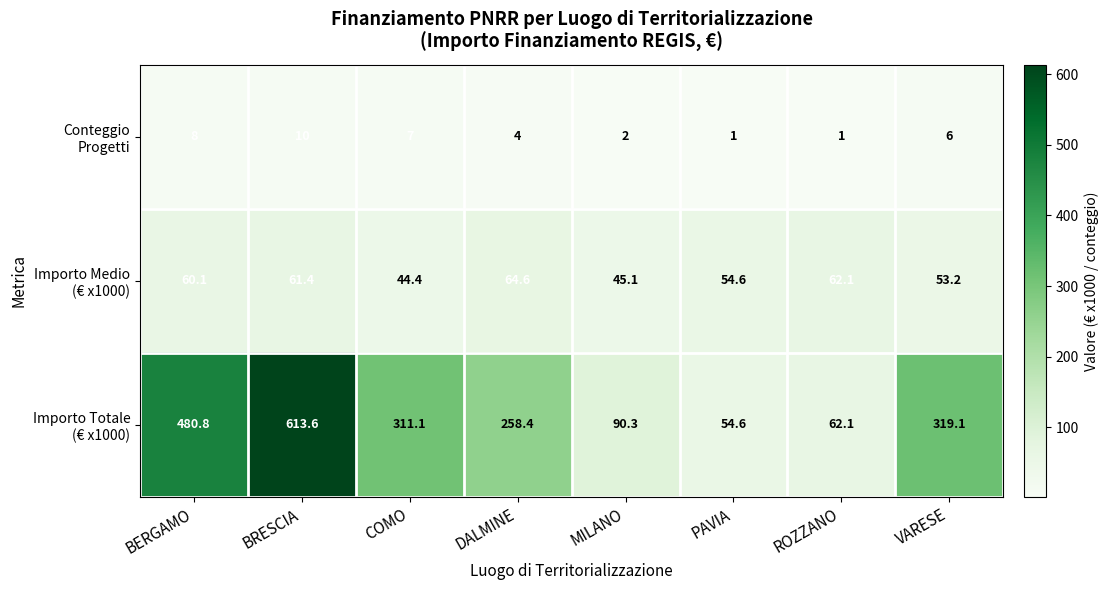

What is the difference between the highest and lowest values at VARESE?

313.1